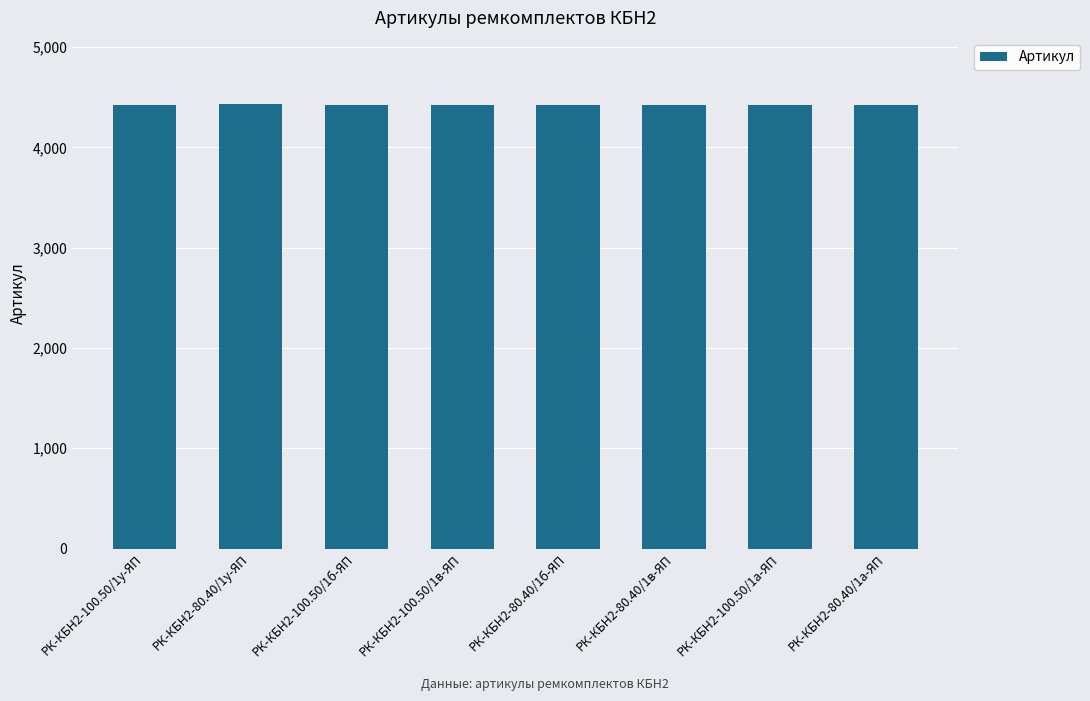

What is the maximum value shown in the chart?

4428